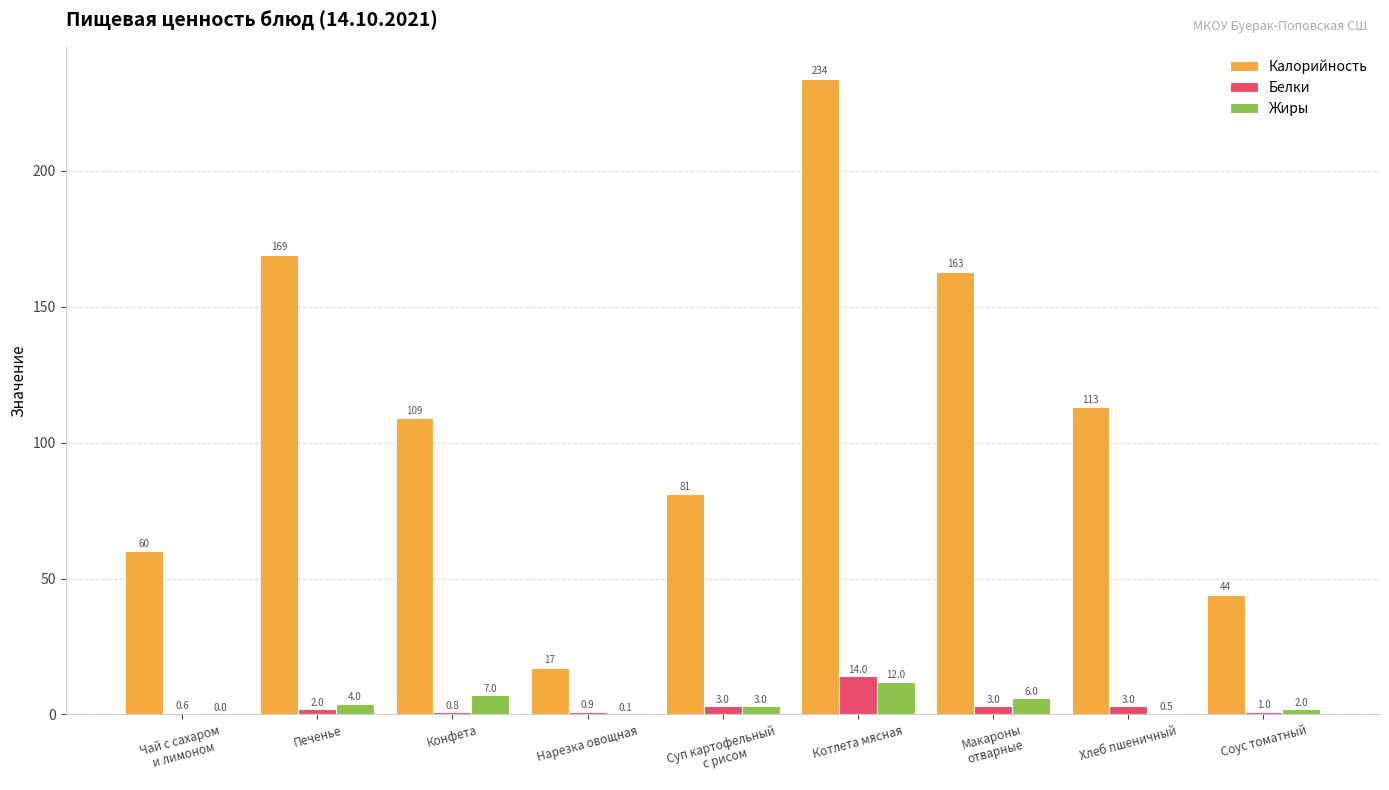

What is the greatest value displayed?

234.0